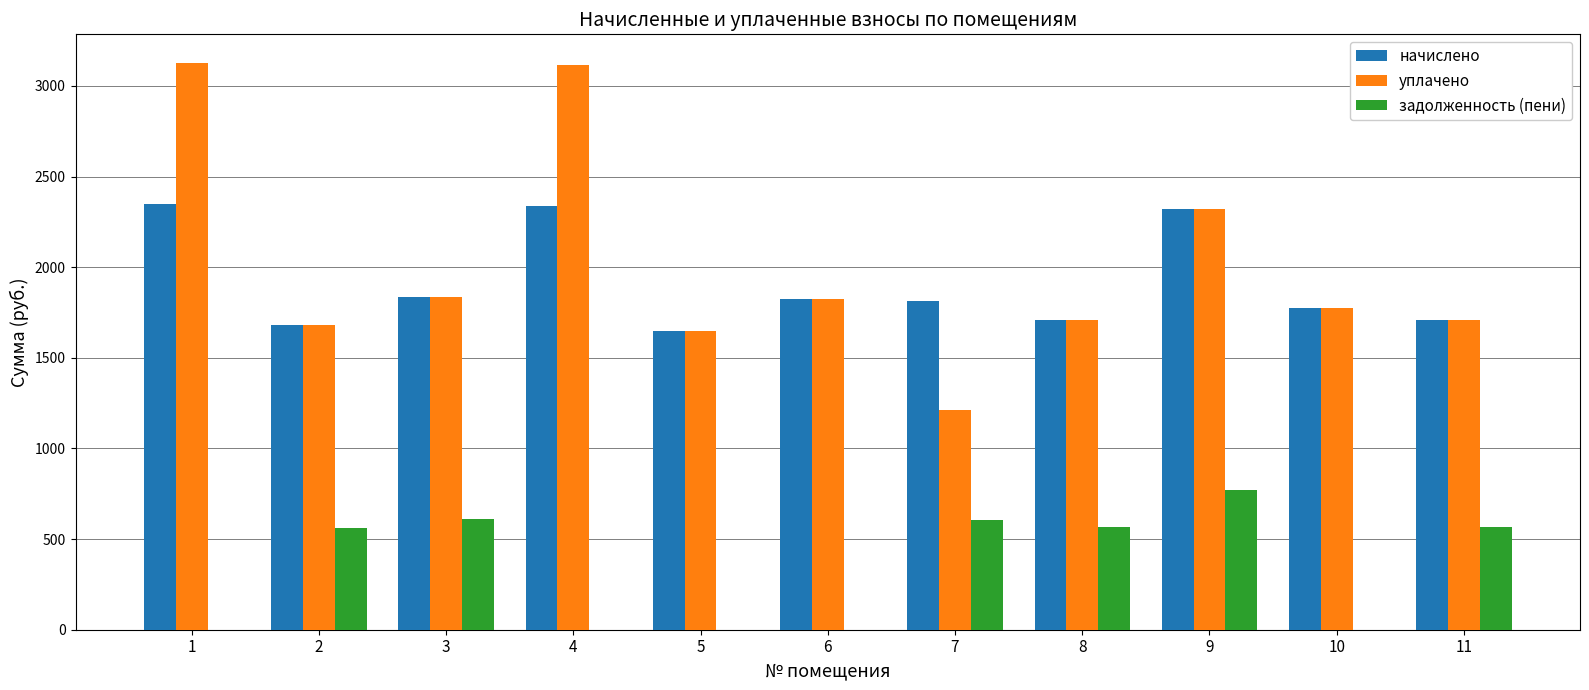

What is the greatest value displayed?

3128.3